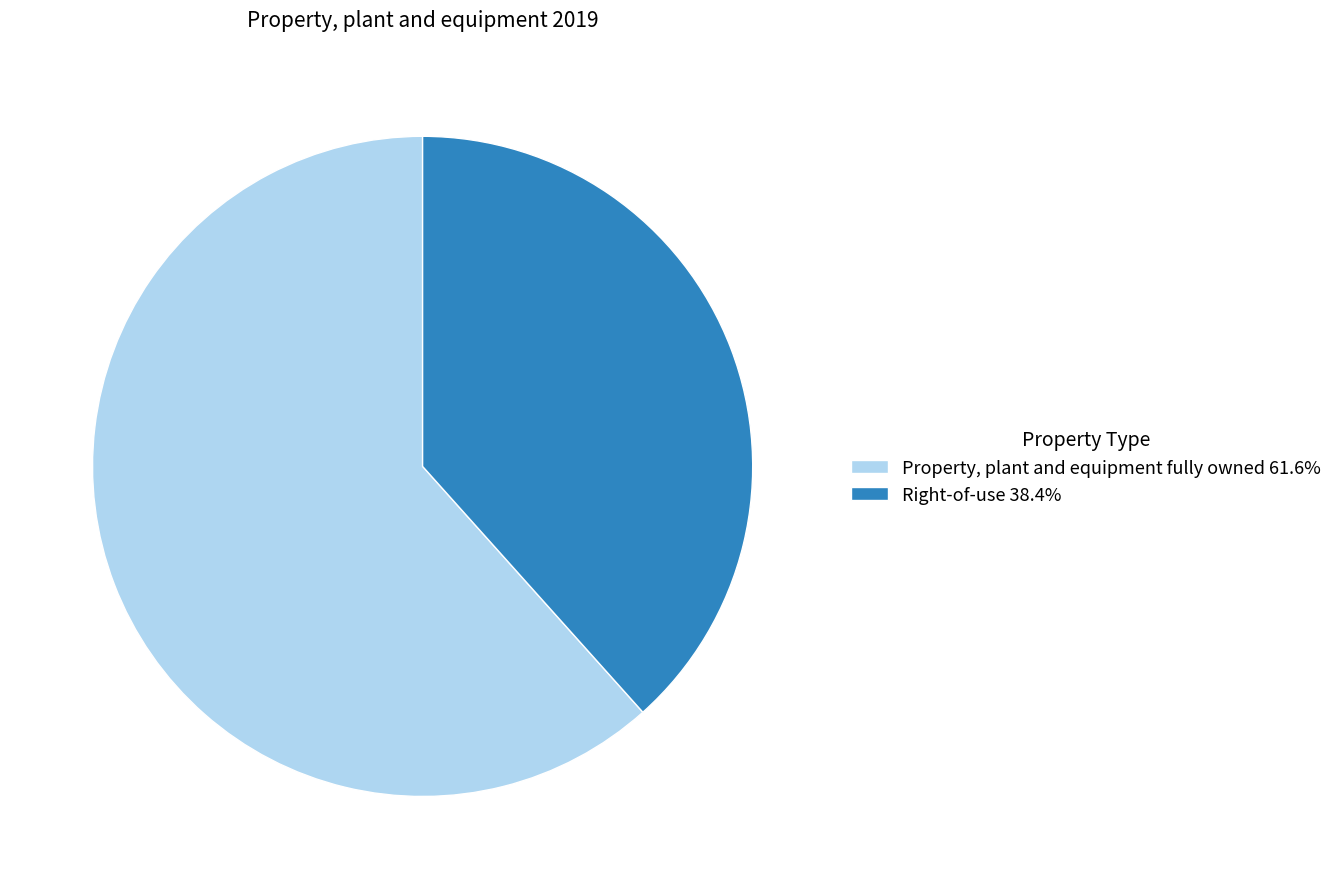

Is there any slice that represents more than half of the pie?

Yes